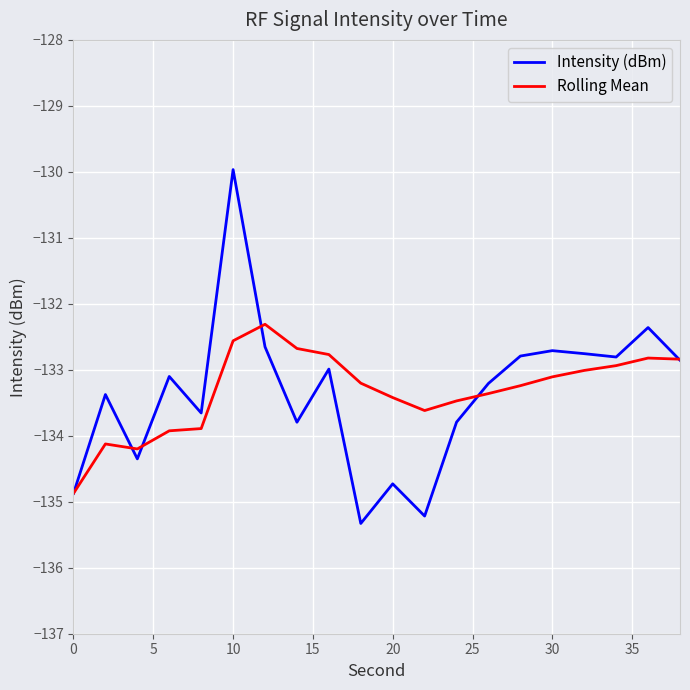

What is the maximum value for Rolling Mean?

-132.3